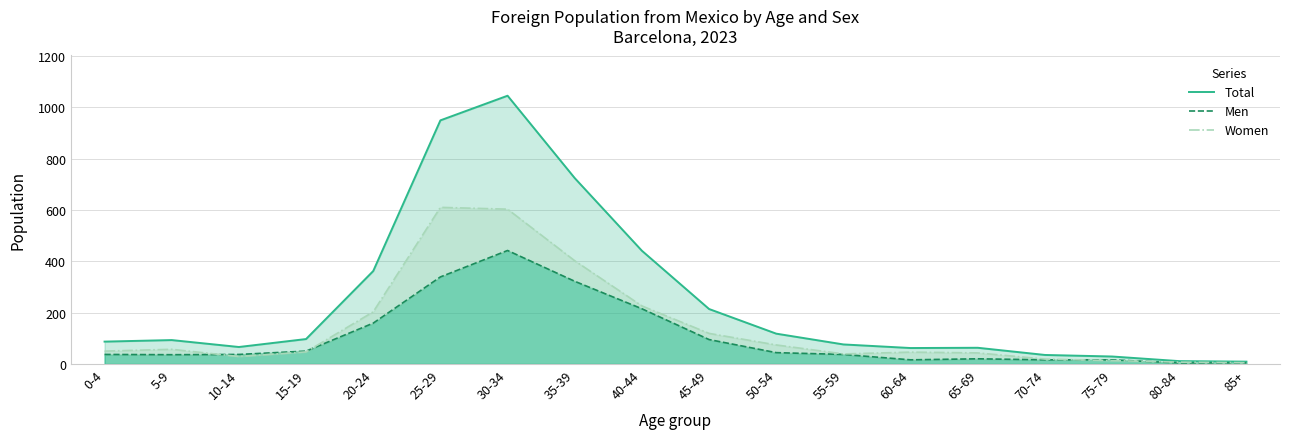

Is the value of Total at 15-19 greater than the value of Men at 80-84?

Yes